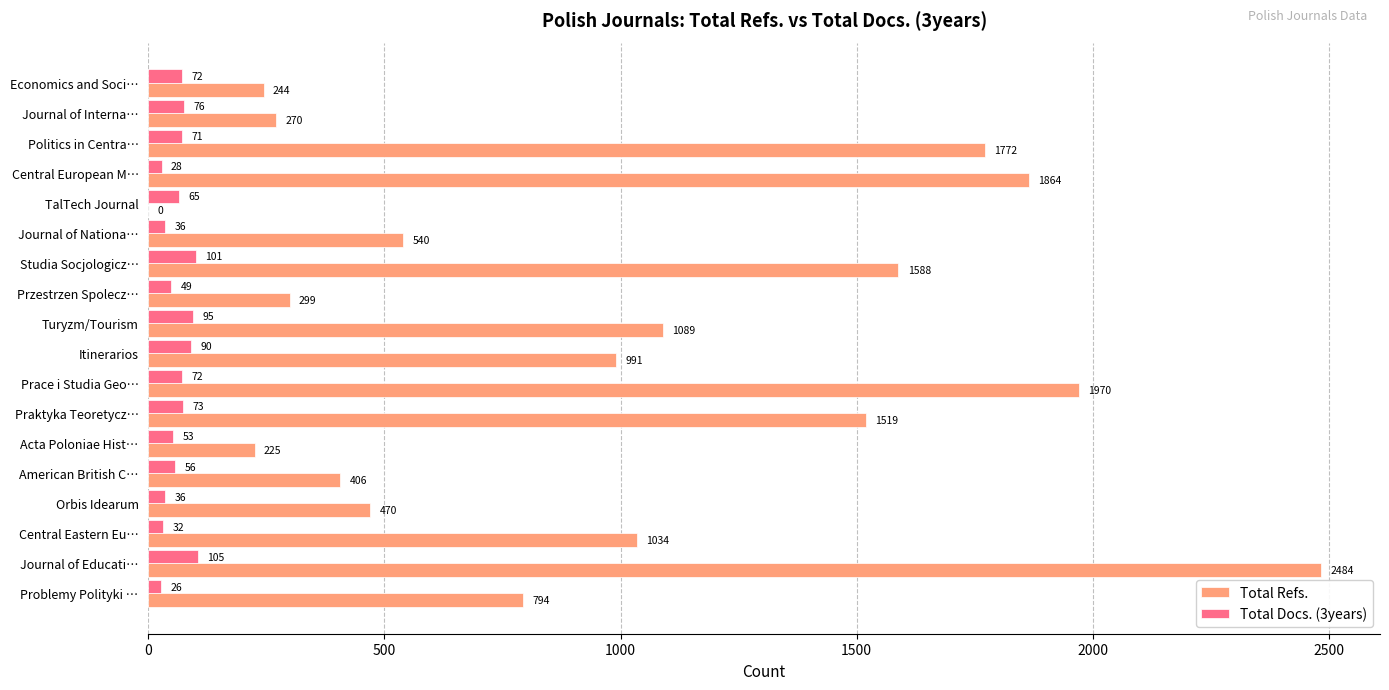

How many data points does each series have?

18